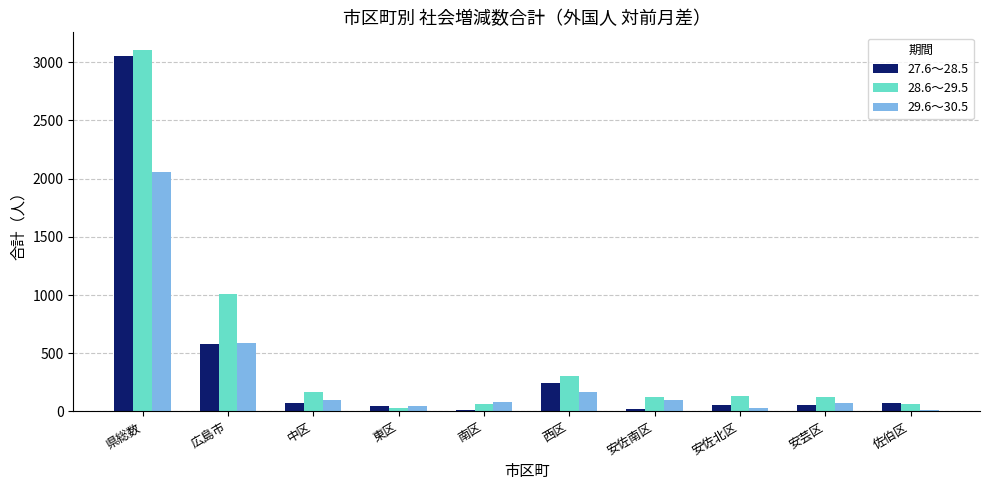

At which label does 29.6～30.5 first exceed 99?

県総数